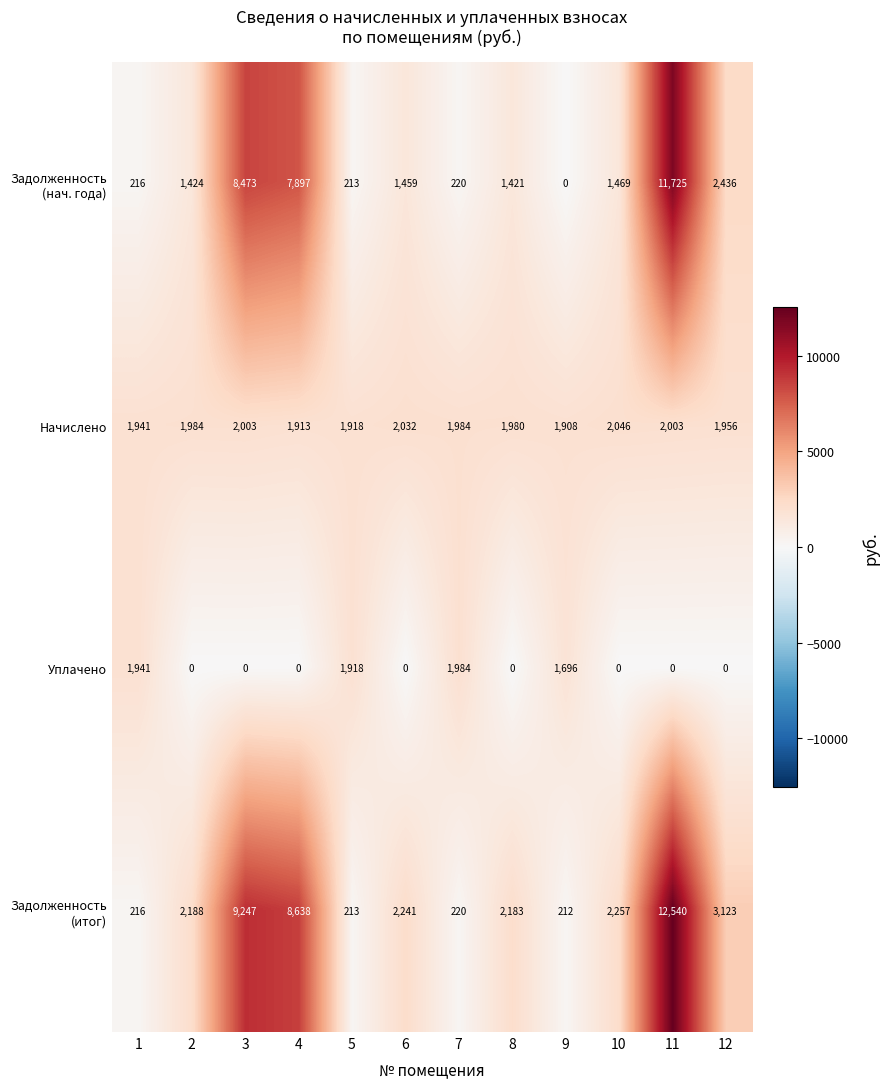

What is the difference between the highest and lowest values at 1?

1725